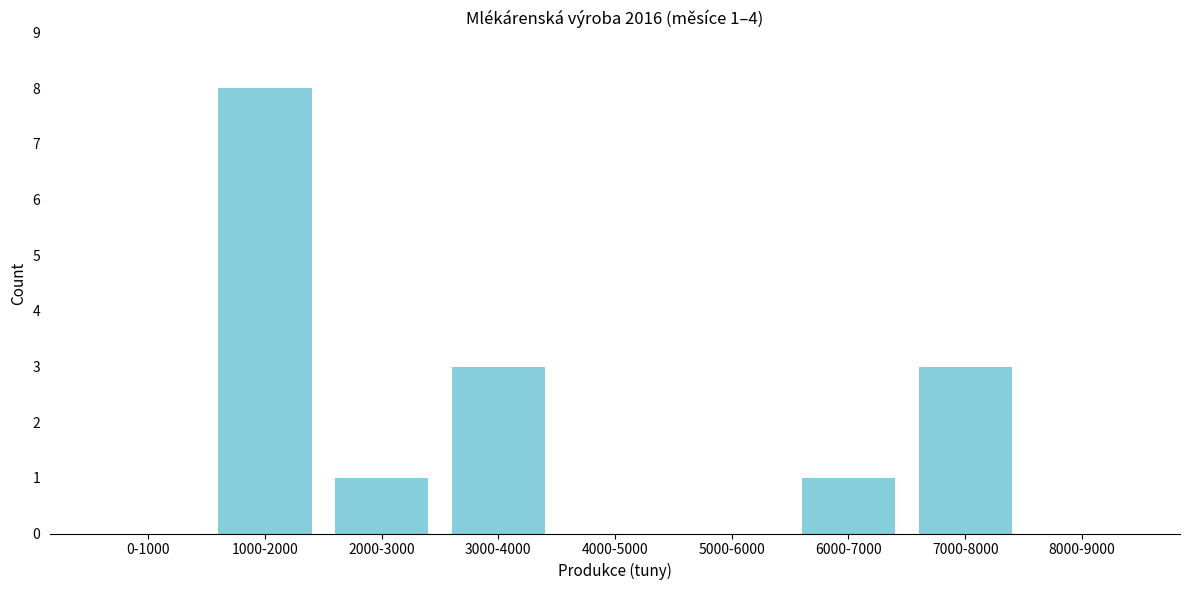

Reading left to right, transcribe all the data shown in this chart.

0-1000=0	1000-2000=8	2000-3000=1	3000-4000=3	4000-5000=0	5000-6000=0	6000-7000=1	7000-8000=3	8000-9000=0